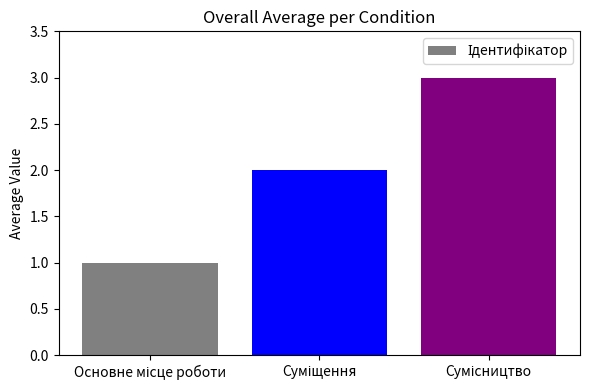

Count the values in the range 1 to 3.

3